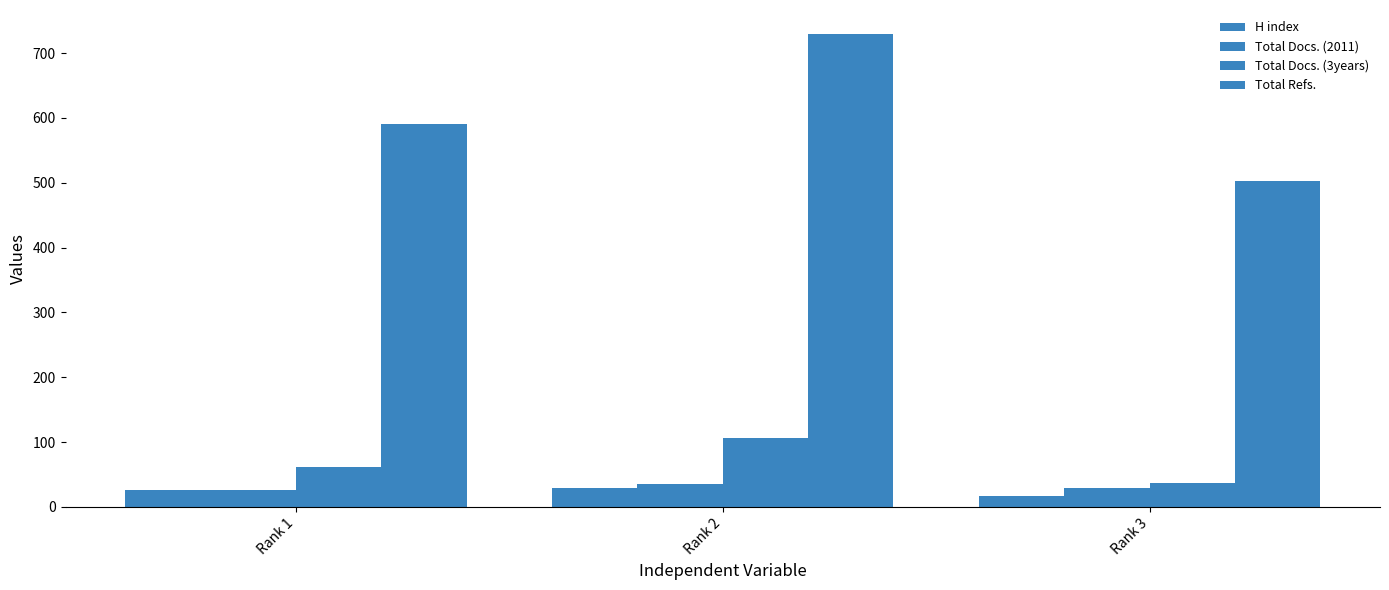

What is the maximum value shown in the chart?

730